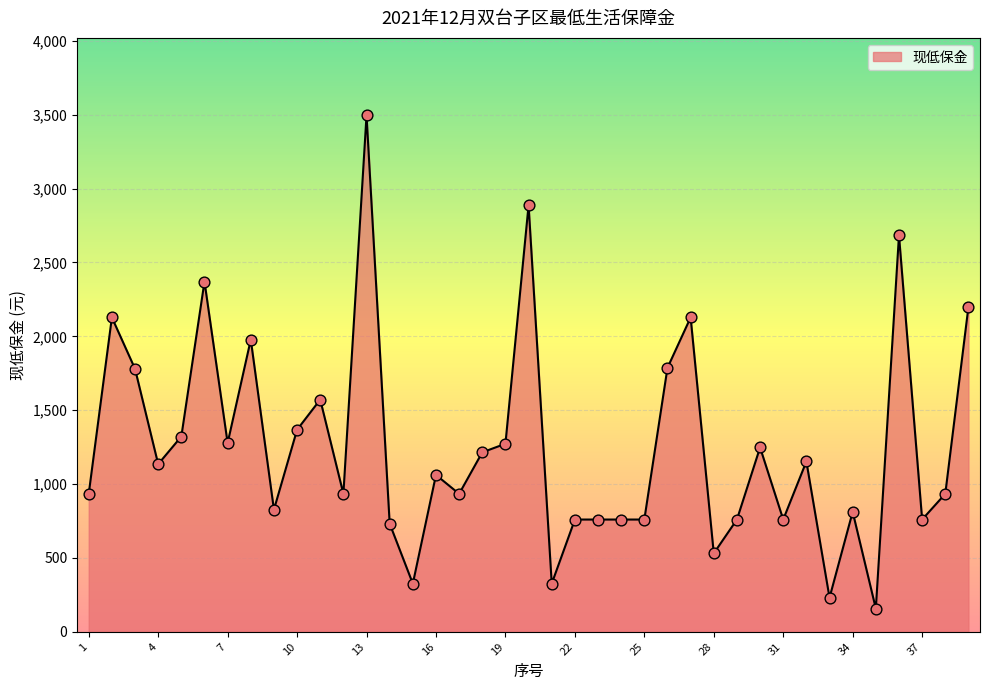

What is the difference between the maximum and minimum values?

3339